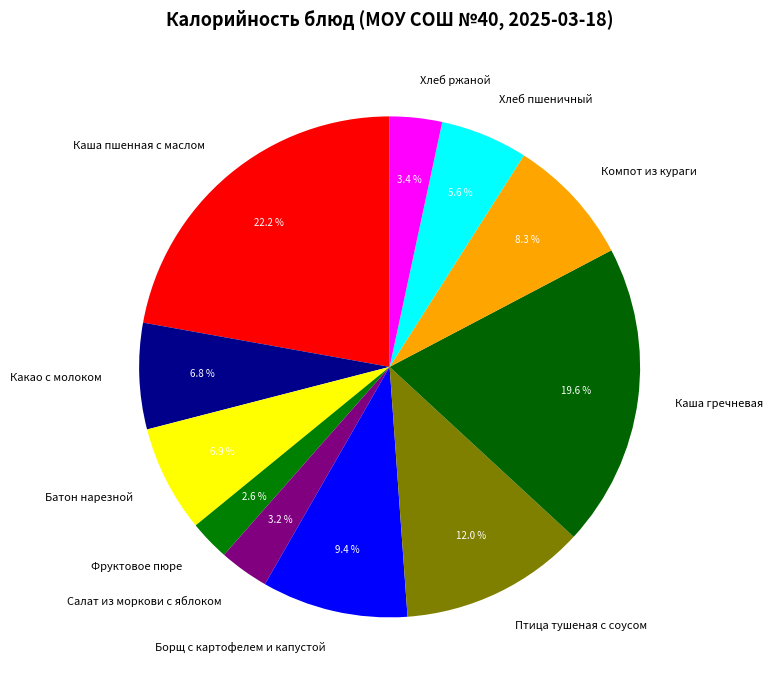

Between Борщ с картофелем и капустой and Фруктовое пюре, which is larger?

Борщ с картофелем и капустой